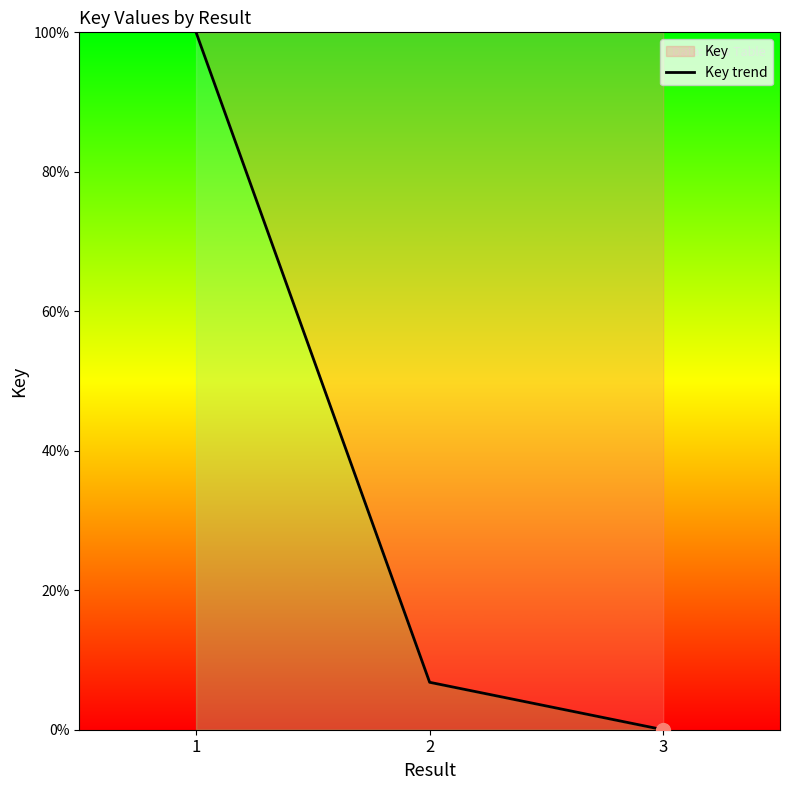

True or false: the data shows 4.7 at 2.

False